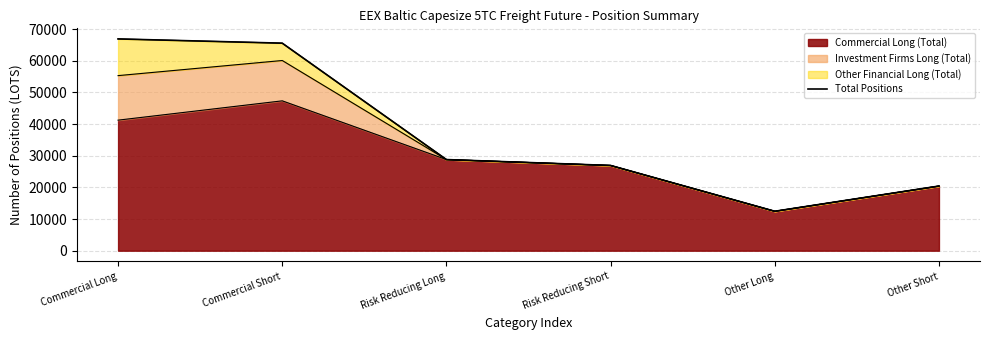

Reading right to left, what are all the values shown in this chart?

Other Short=20427.8	Other Long=12458.5	Risk Reducing Short=26933.5	Risk Reducing Long=28798.8	Commercial Short=65584.4	Commercial Long=66927.9